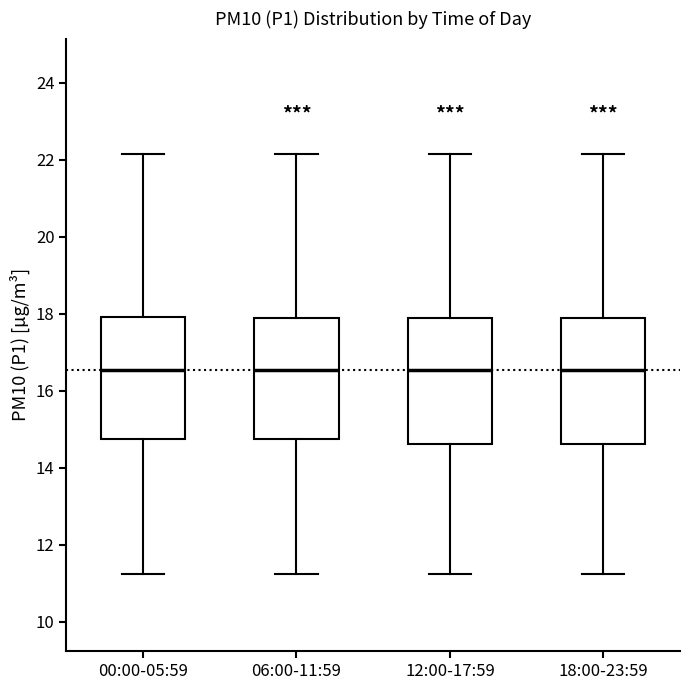

Reading left to right, transcribe this box plot: for each box, give where its median line is, the range the box spans, and where its two whiskers end, as read against the y-axis. The values are not printed on the chart, so give them approximately, as read against the axis.

00:00-05:59: median 16.6, box 14.8 to 18.0, whiskers 11.2 to 22.2
06:00-11:59: median 16.6, box 14.8 to 17.8, whiskers 11.2 to 22.2
12:00-17:59: median 16.6, box 14.6 to 17.8, whiskers 11.2 to 22.2
18:00-23:59: median 16.6, box 14.6 to 17.8, whiskers 11.2 to 22.2